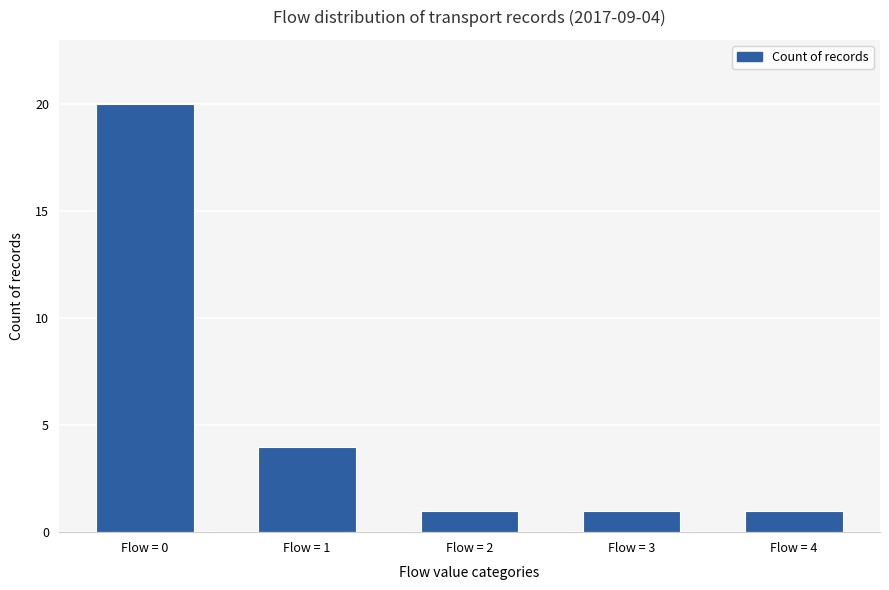

Reading left to right, transcribe all the data shown in this chart.

20	4	1	1	1